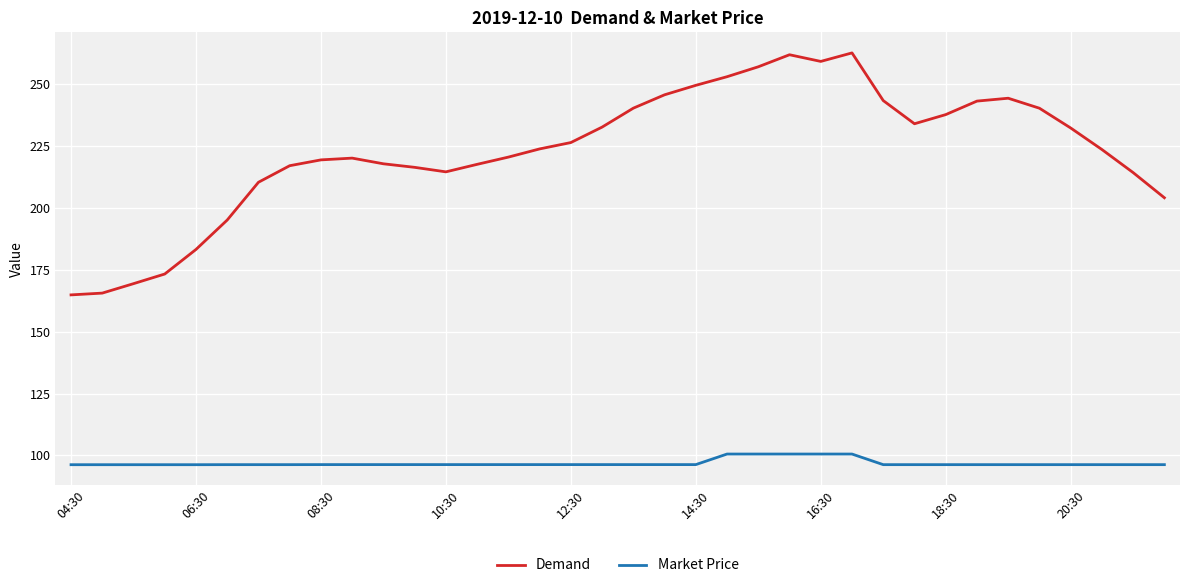

List the series in order of their peak value, lowest first.

Market Price, Demand